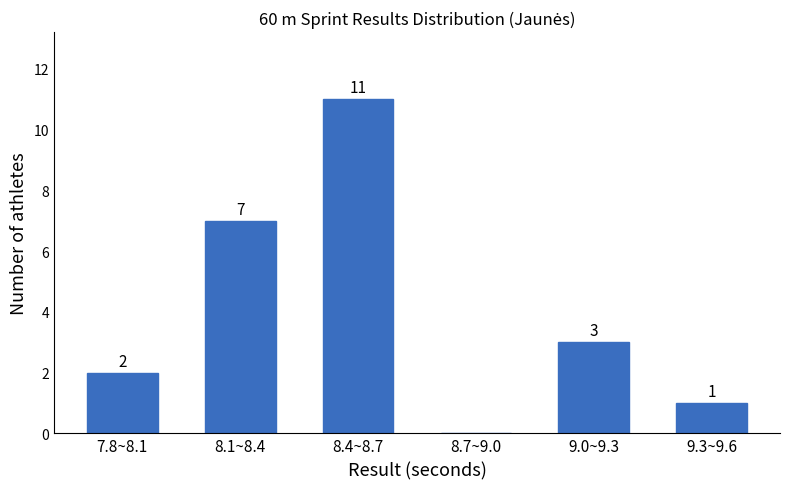

Reading left to right, what are all the values shown in this chart?

7.8~8.1=2	8.1~8.4=7	8.4~8.7=11	8.7~9.0=0	9.0~9.3=3	9.3~9.6=1